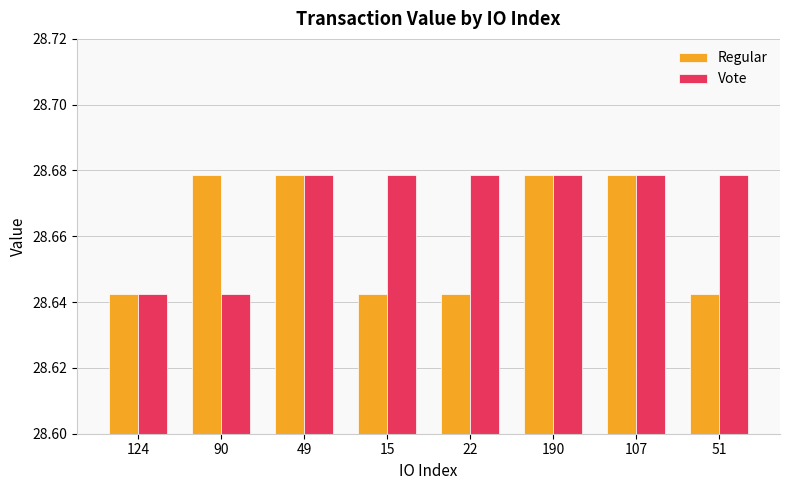

Count the number of categories in the chart.

8